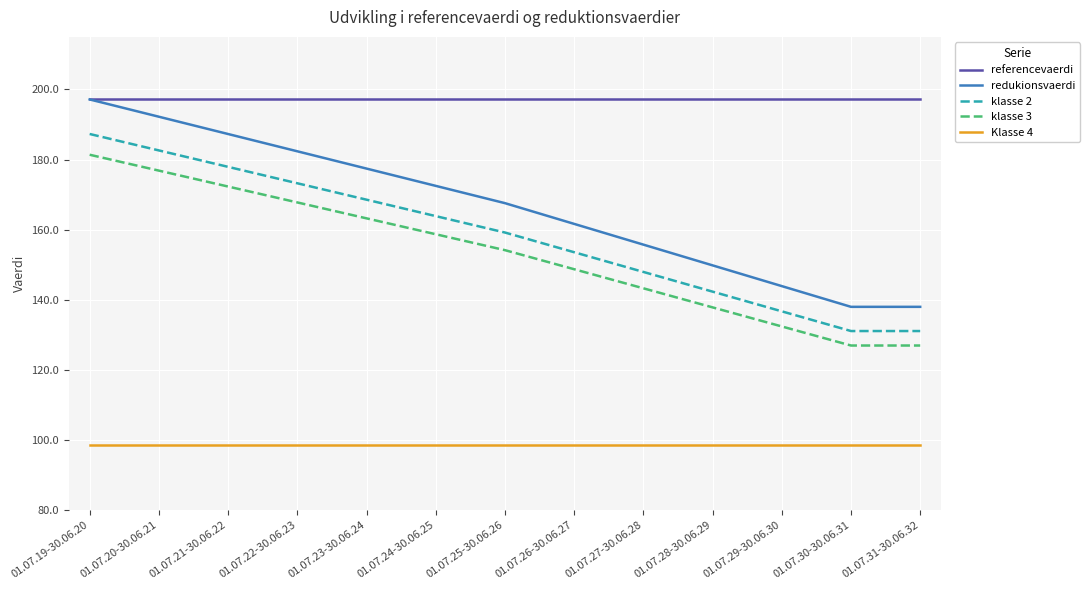

The value of klasse 3 at 01.07.29-30.06.30 is 132.4. True or false?

True